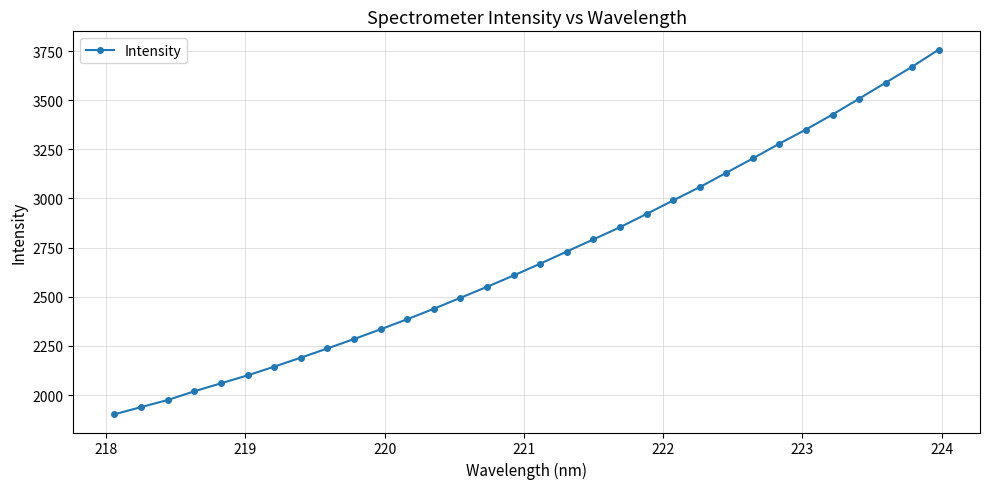

What is the value of the 21st point from the left?

2921.2